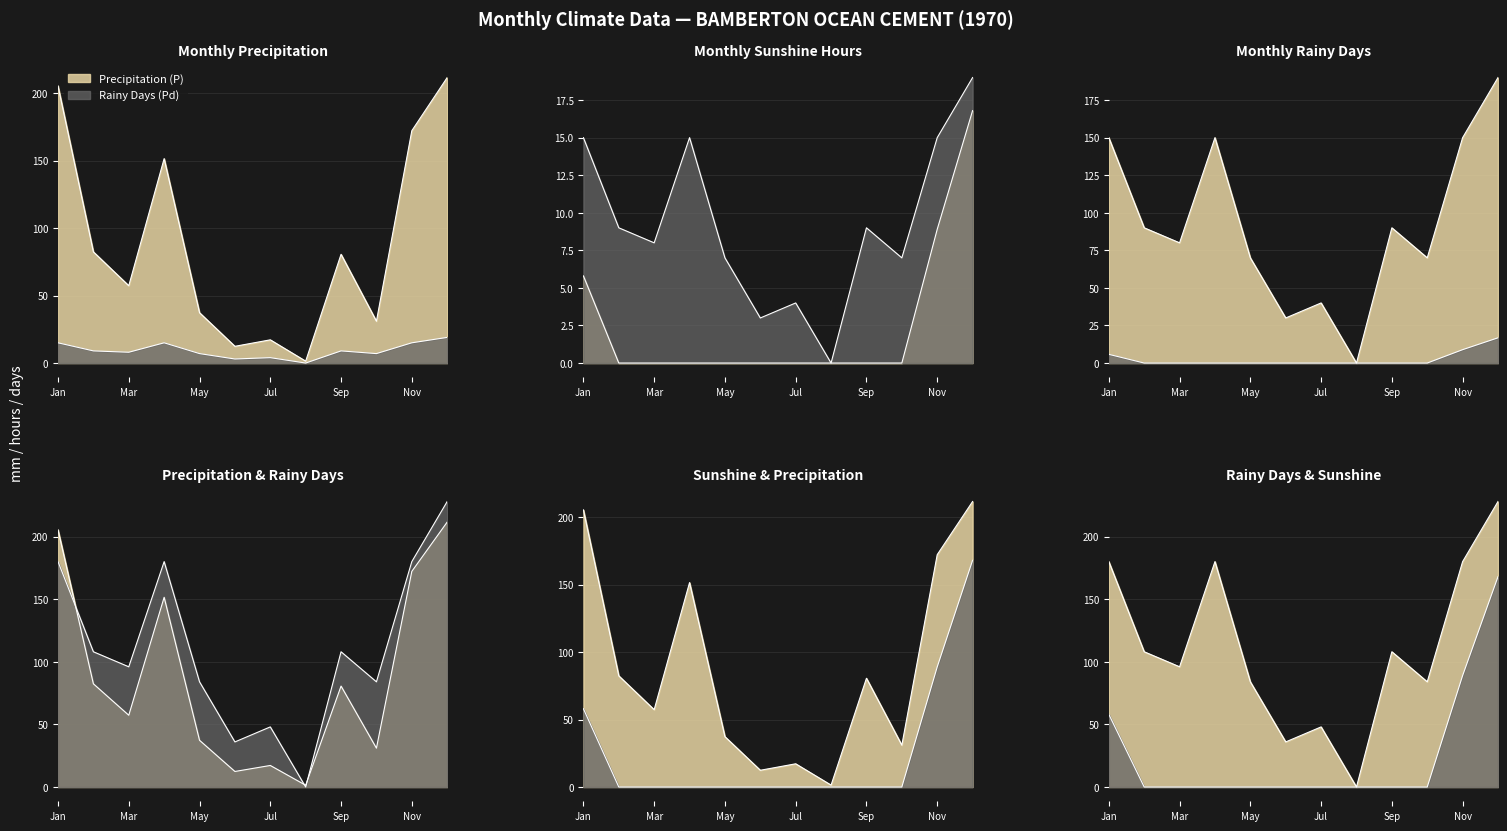

True or false: Rainy Days (Pd) has a value of 9.0 at 2.

True